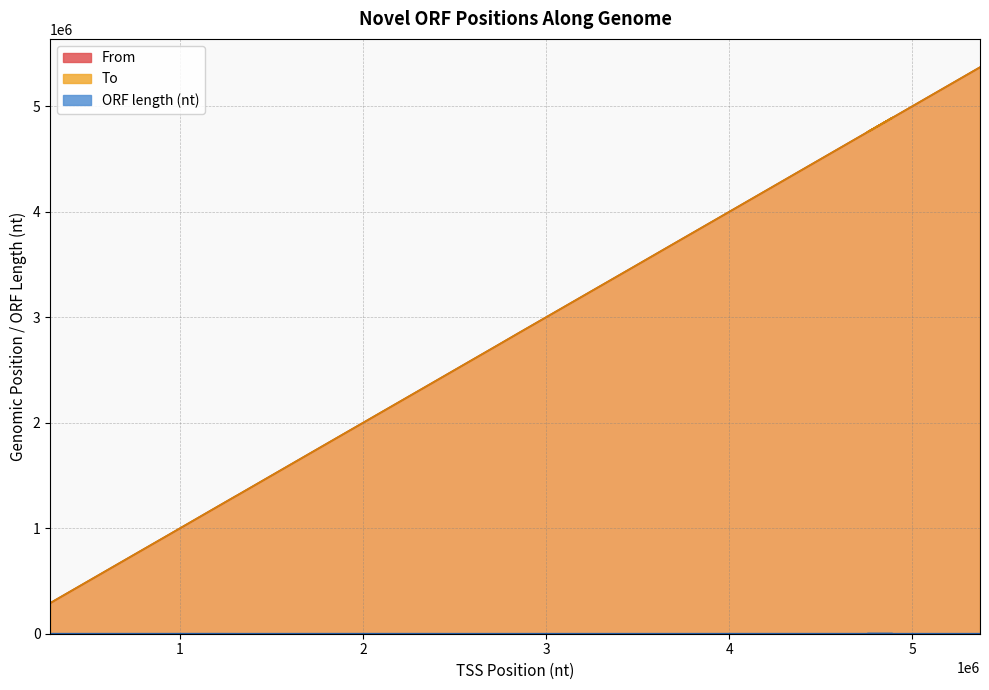

What is the average value of the To series?

2508599